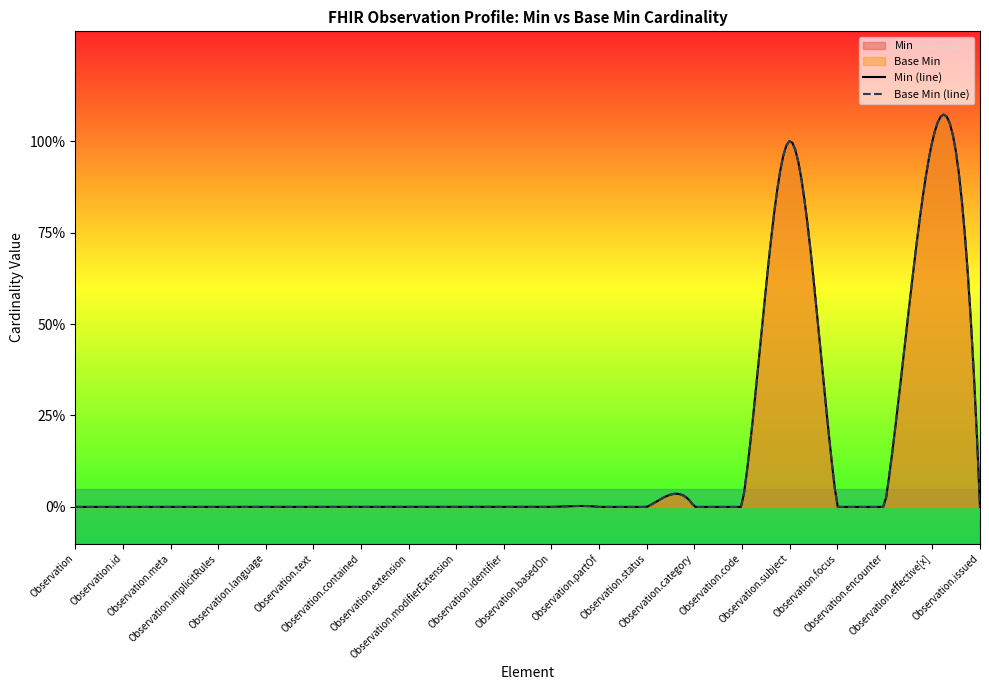

What is the label of the 1st point from the right?

Observation.issued